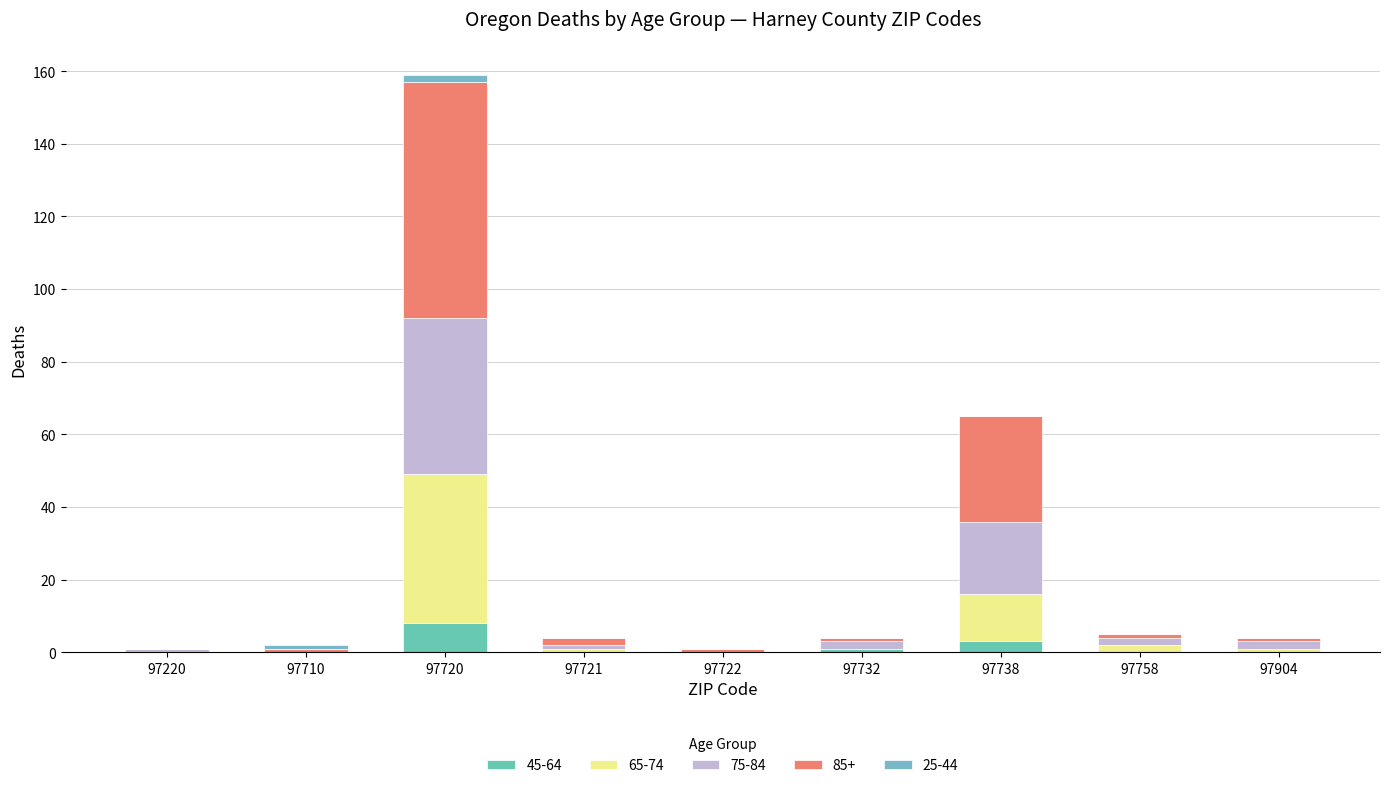

Count the 45-64 values in the range 0 to 1.

7